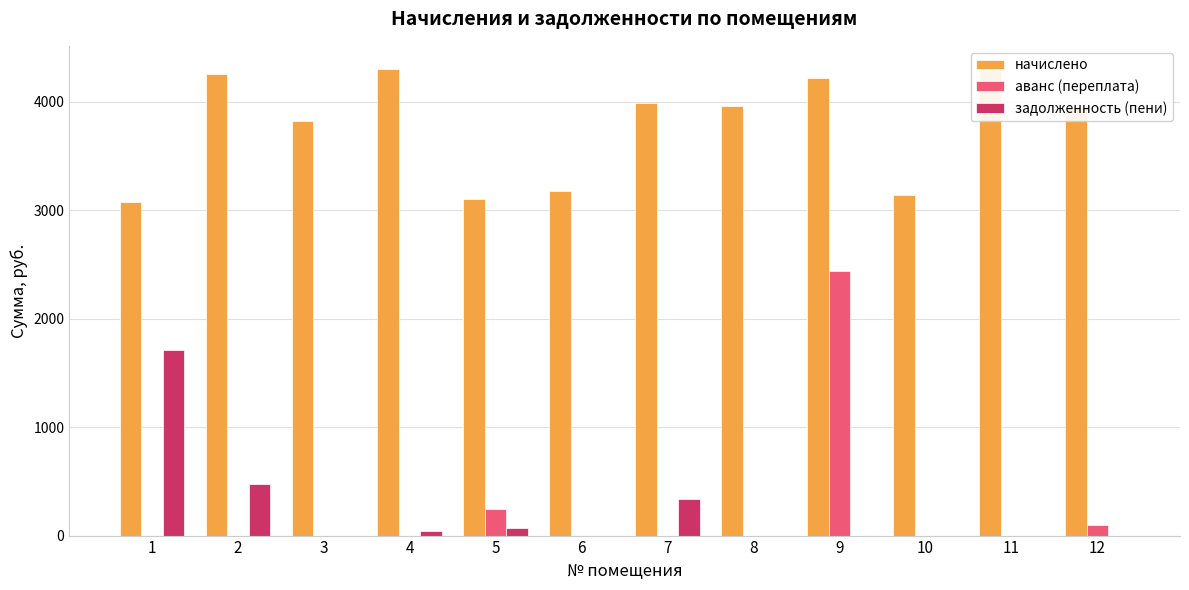

What is the sum of all аванс (переплата) values?

2785.0